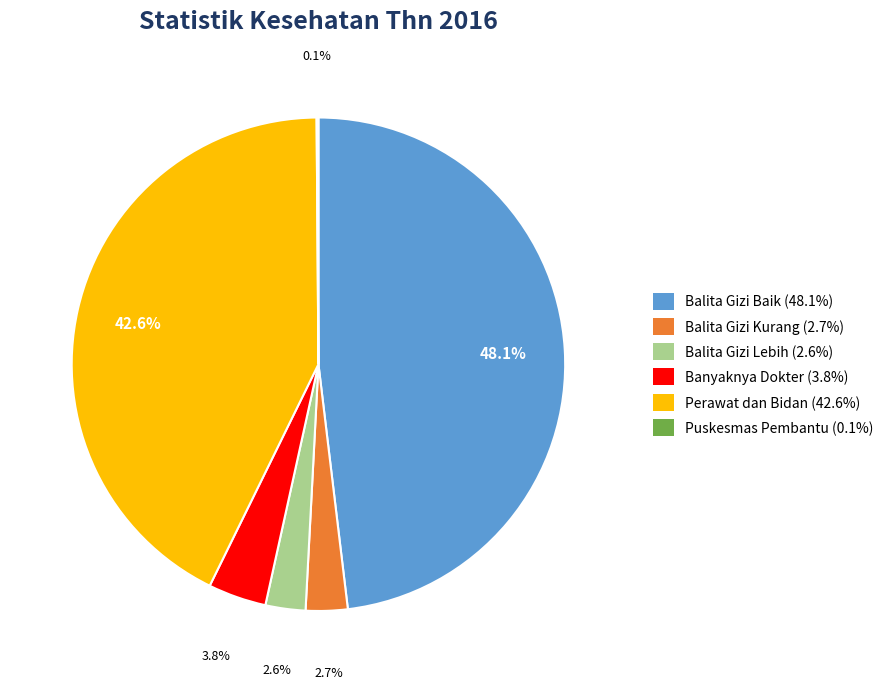

Is there any slice that represents more than half of the pie?

No